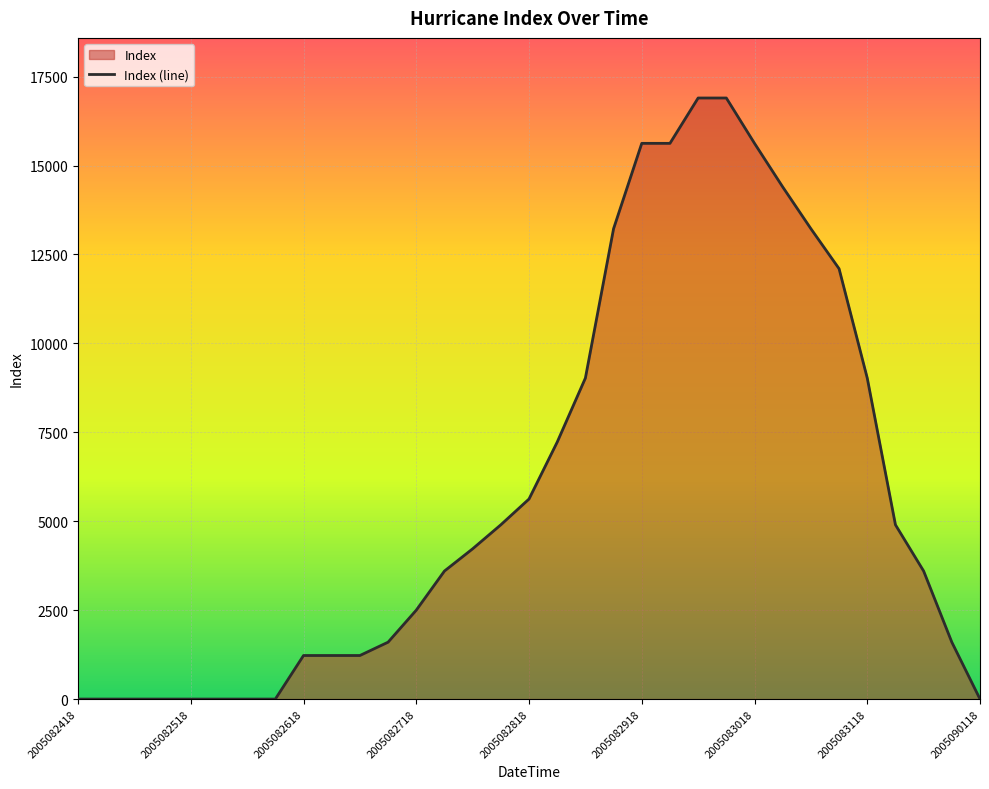

True or false: the data shows 2500 at 2005082718.

True